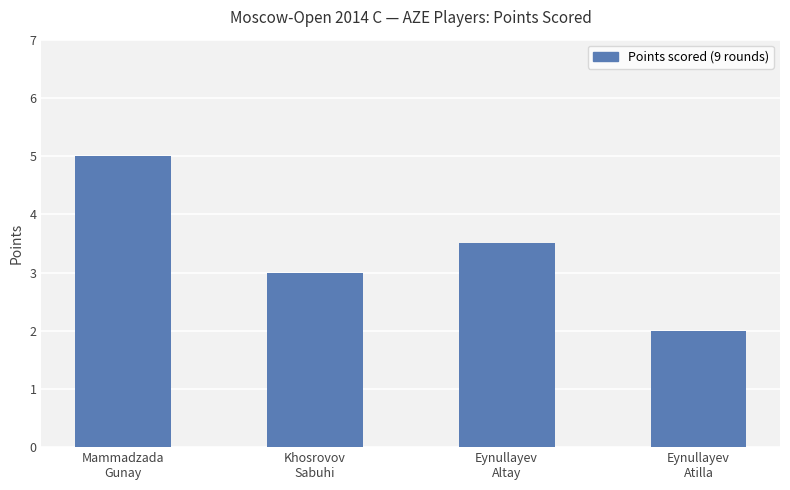

The value at Eynullayev
Atilla is 0.7. True or false?

False